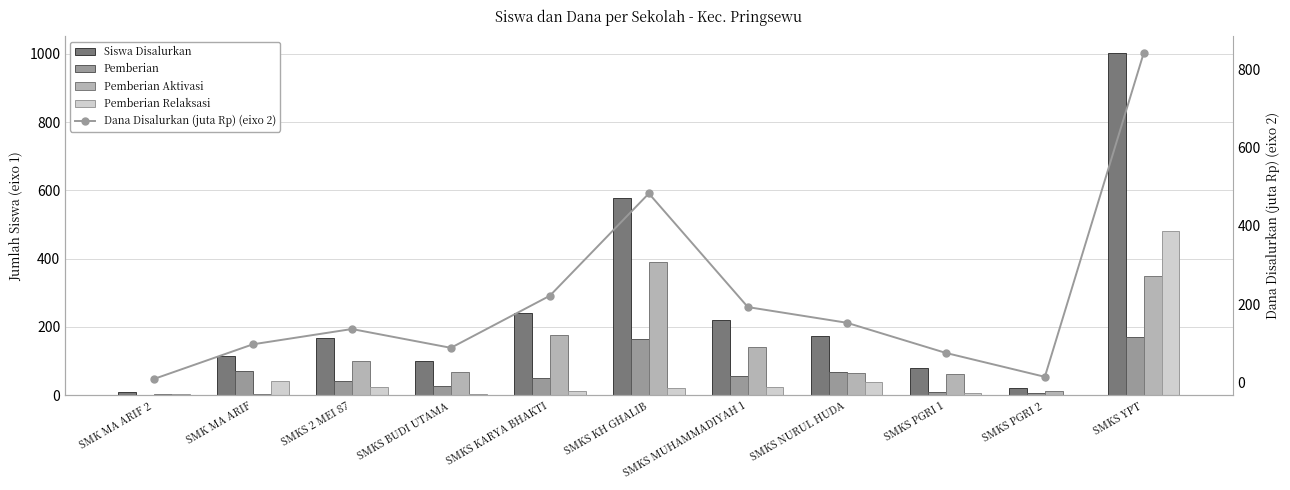

What is the difference between the highest and lowest values at SMKS 2 MEI 87?

143.0